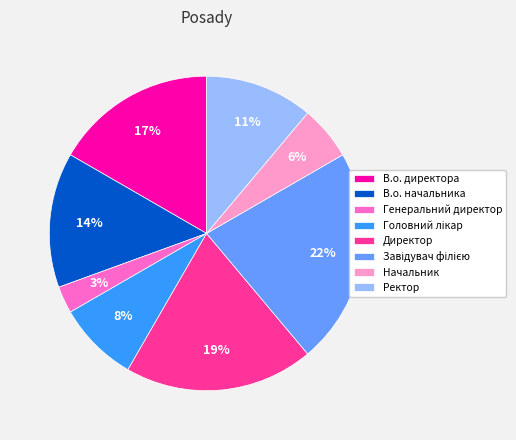

To the nearest percent, what is the difference between the largest and smallest slice percentages?

19%